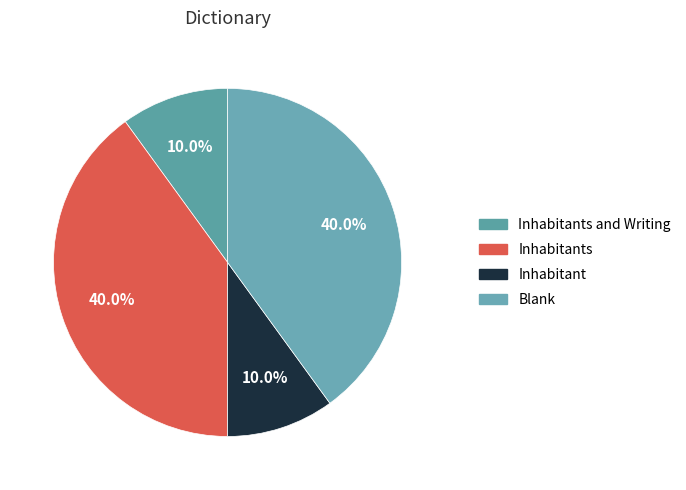

How many slices are in this pie chart?

4